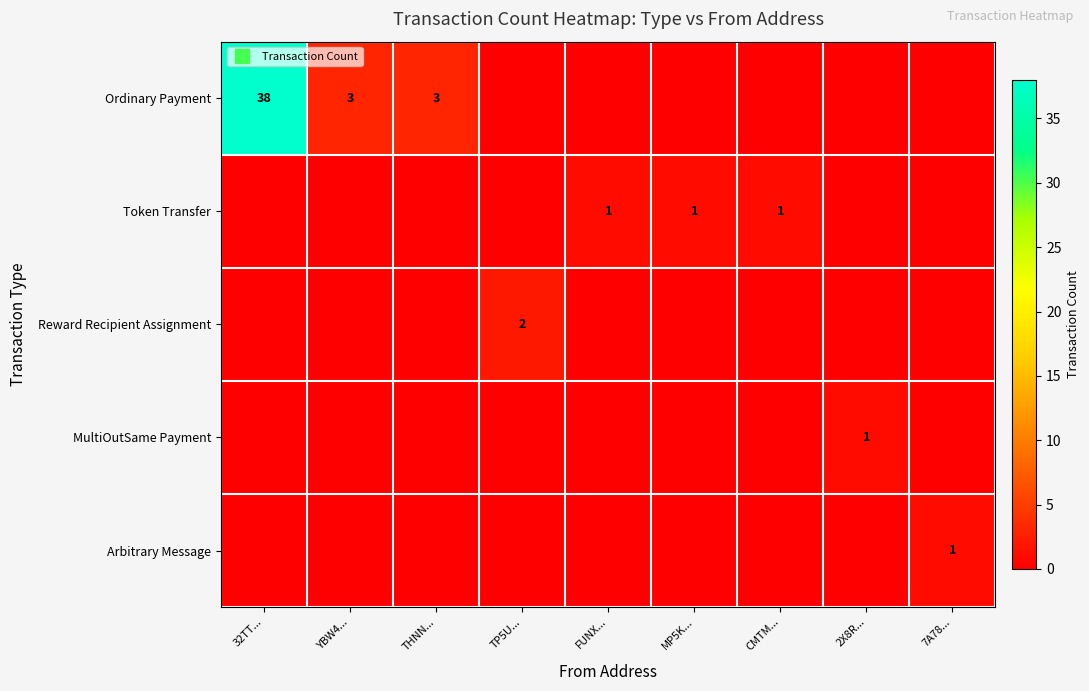

Count the number of data series in this chart.

5